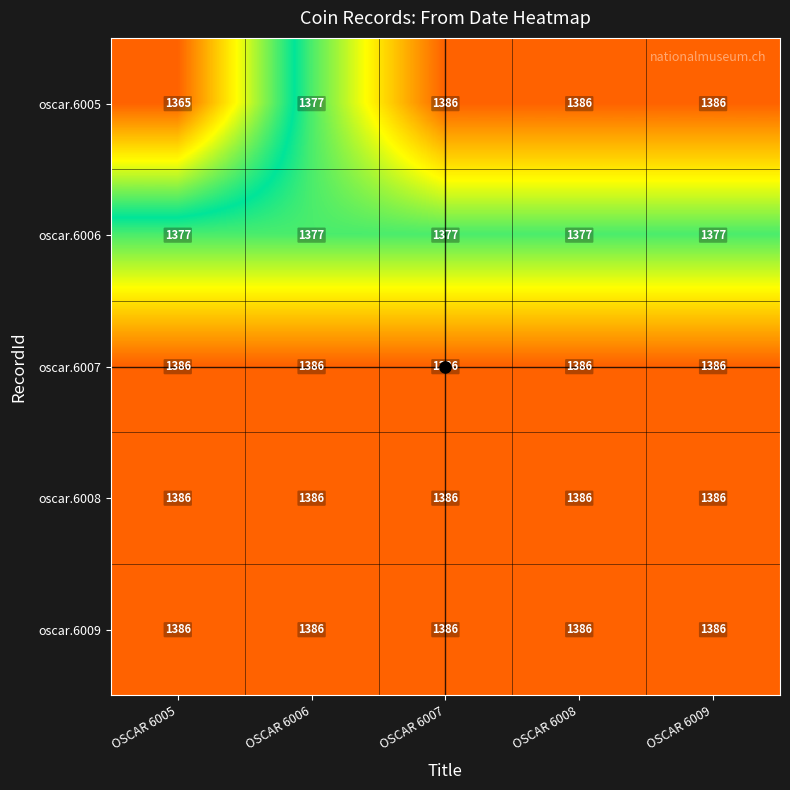

What is the difference between the highest and lowest values at OSCAR 6009?

9